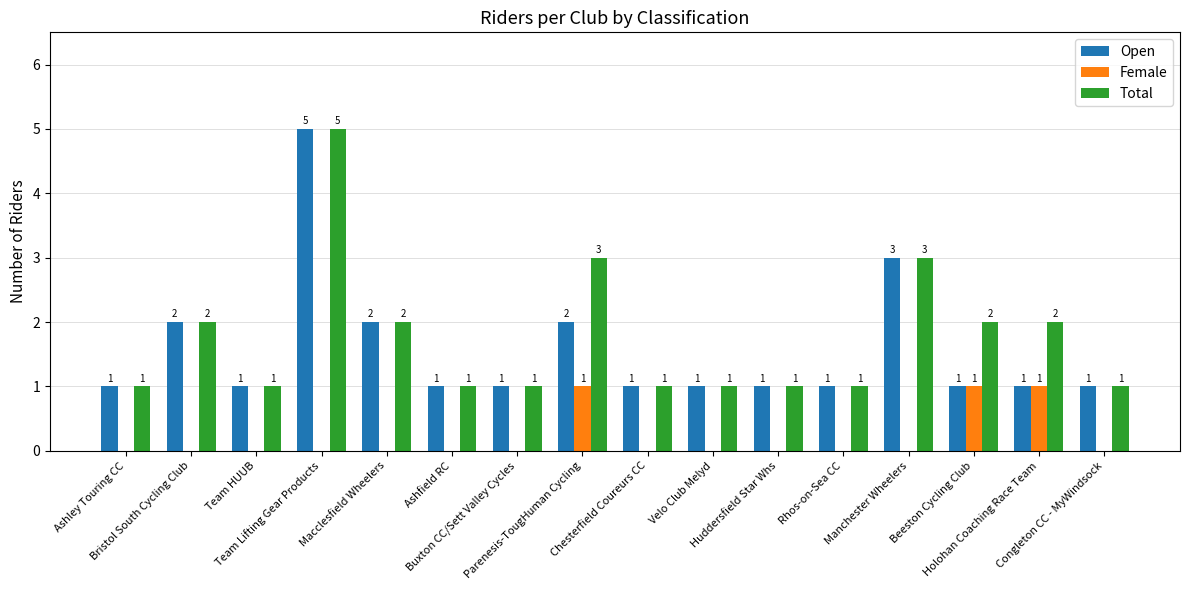

True or false: Female has a value of 1 at Holohan Coaching Race Team.

True